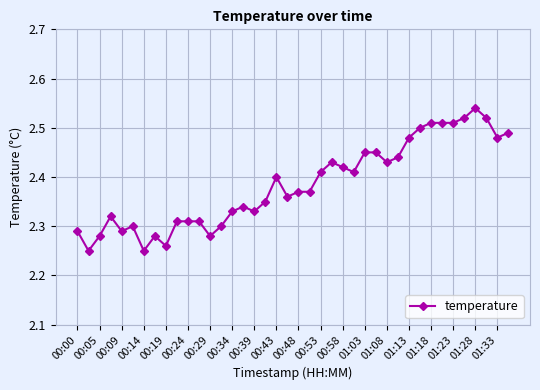

What is the sum of all values?

95.4